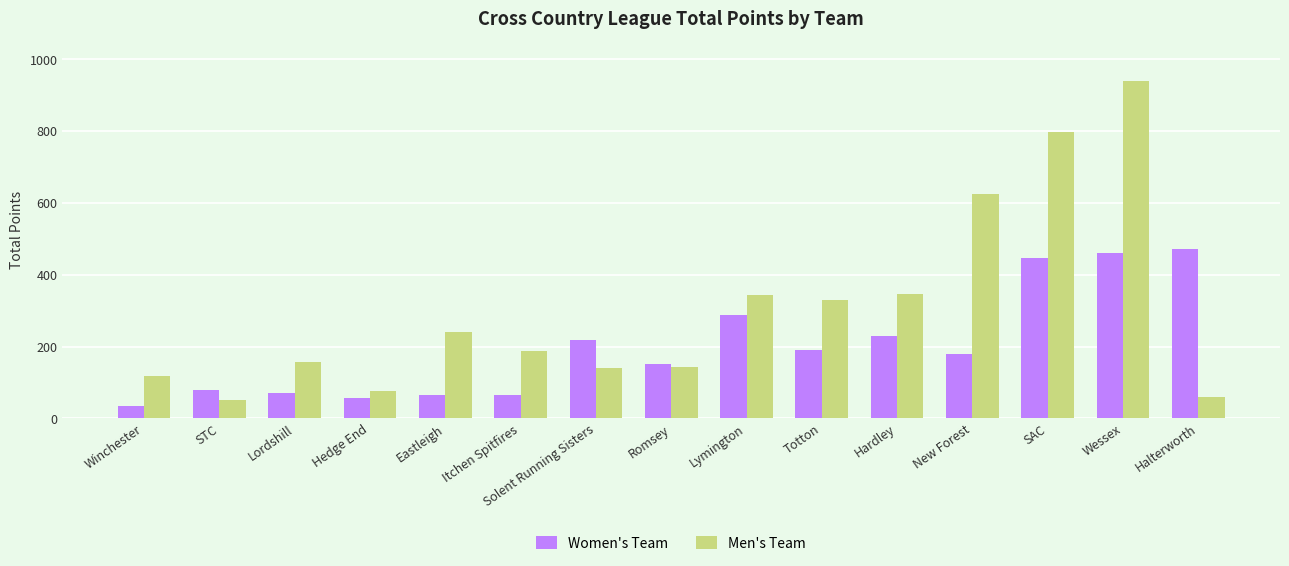

How many values in the Men's Team series are below 187?

7